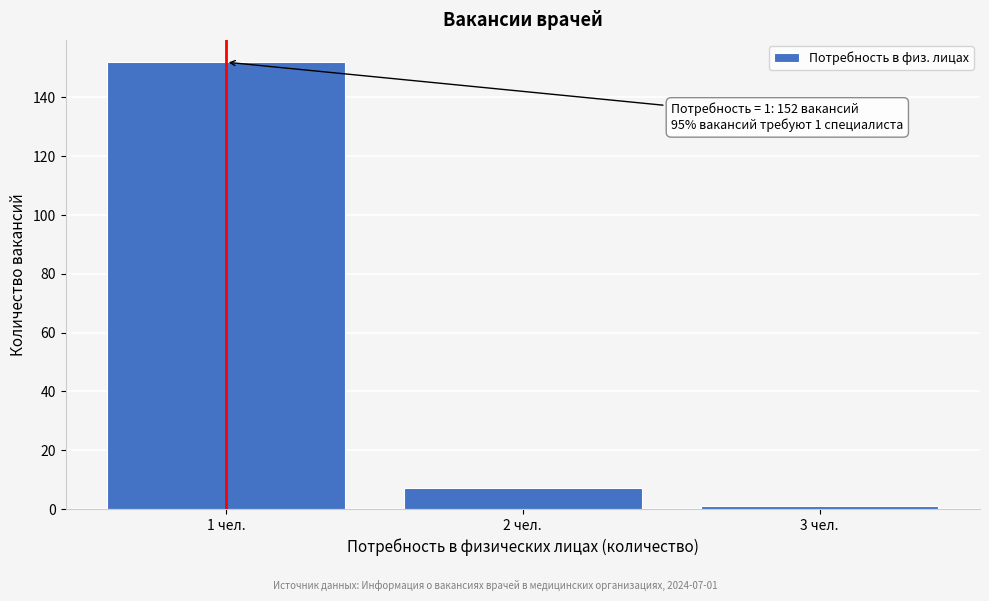

Reading left to right, extract all data points from this chart.

152	7	1